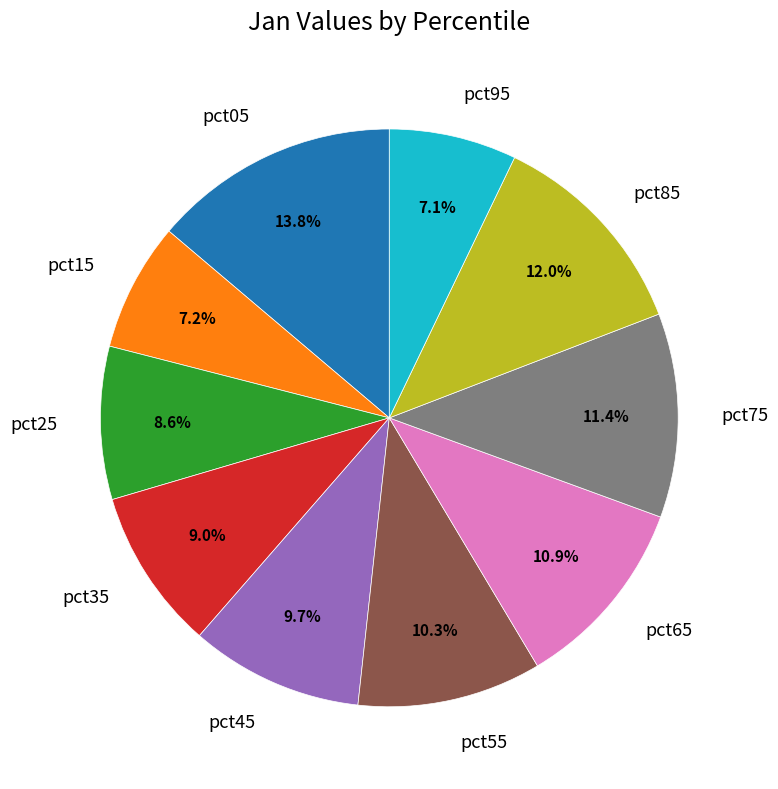

Is there any slice that represents more than half of the pie?

No